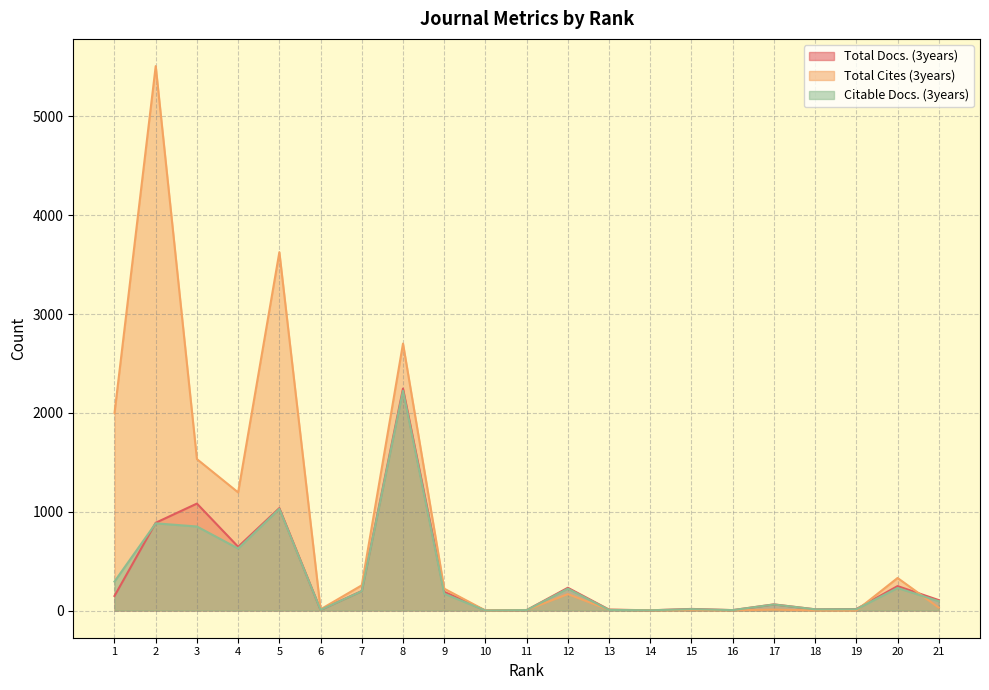

What is the approximate value of Citable Docs. (3years) at 5, to the nearest 10?

1030